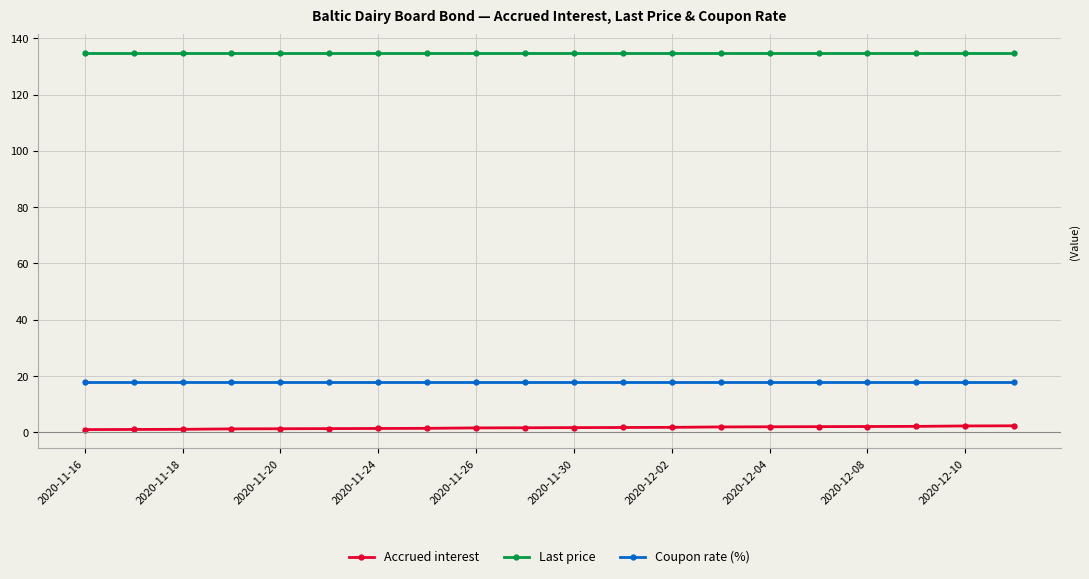

At how many categories does at least one series exceed 132?

20